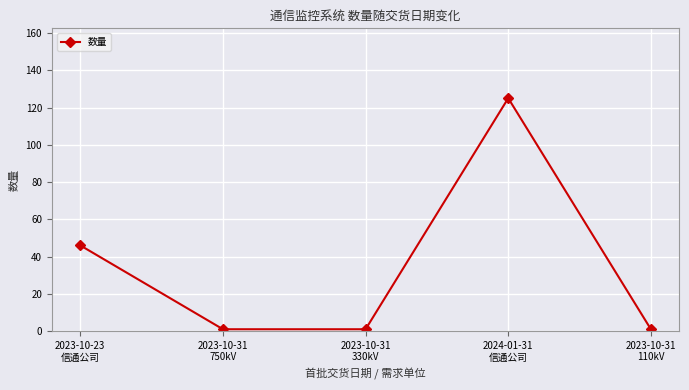

What is the greatest value displayed?

125